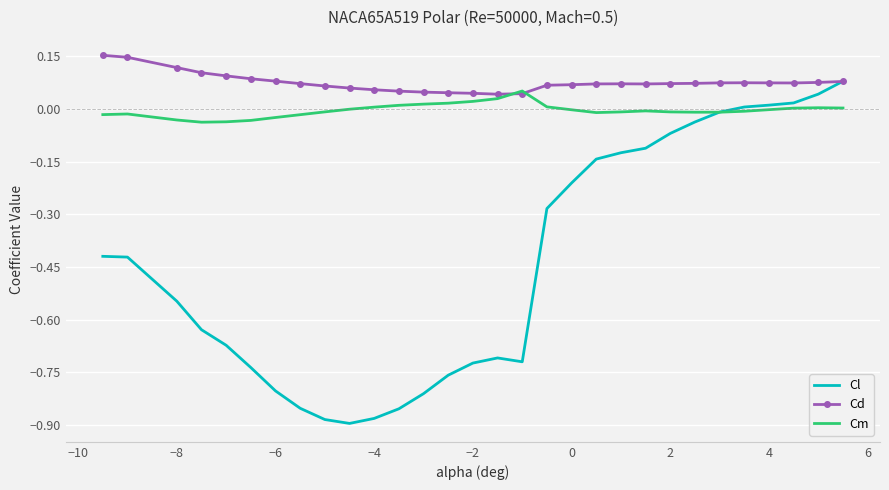

Which series has the largest total across all categories?

Cd